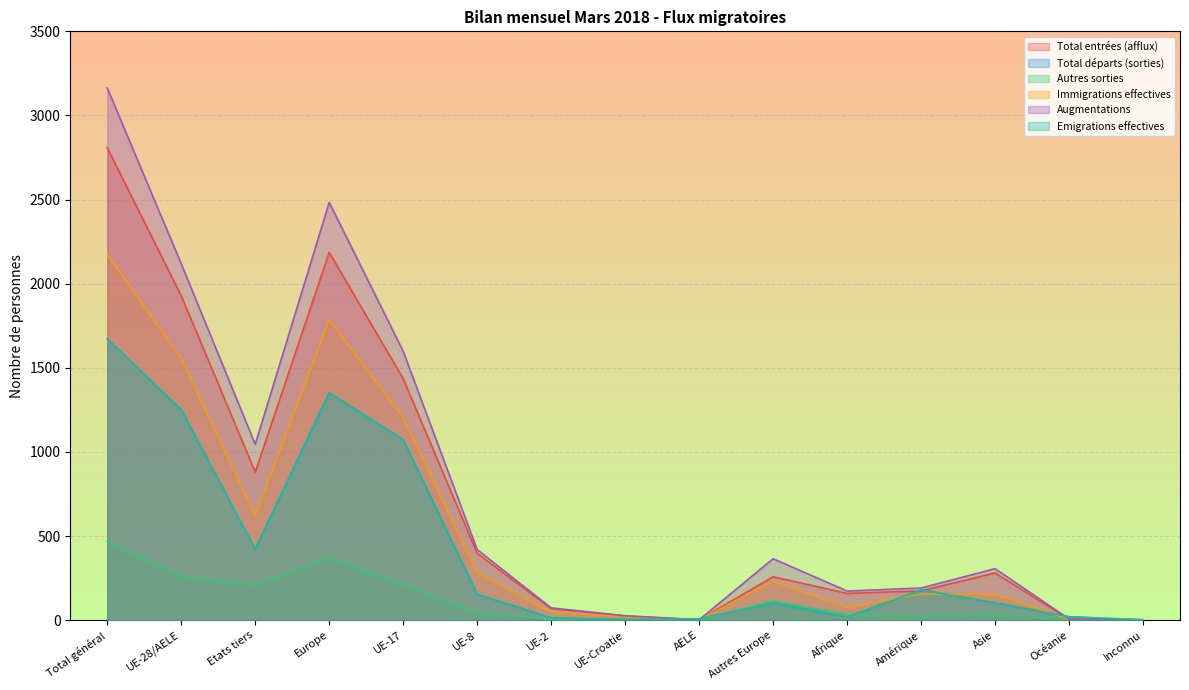

At which label is Autres sorties closest to 232?

UE-17